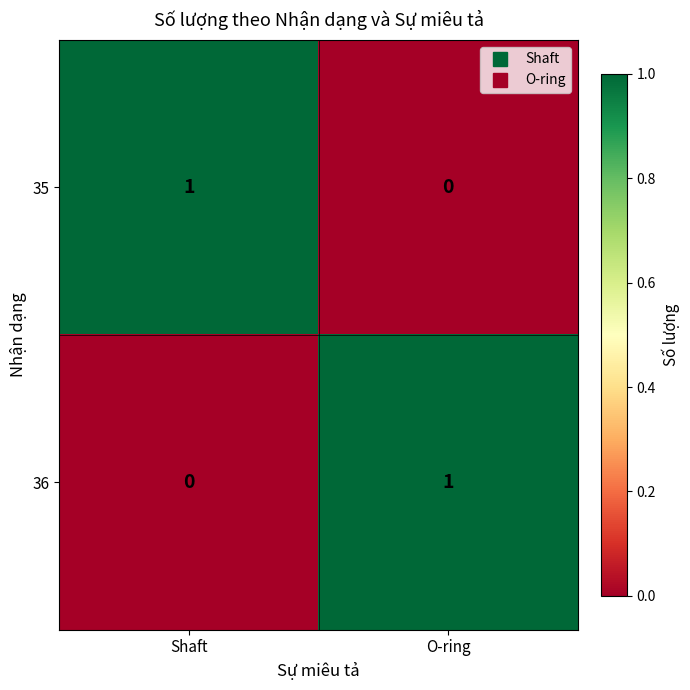

Rank the categories by 36 value from highest to lowest.

O-ring, Shaft